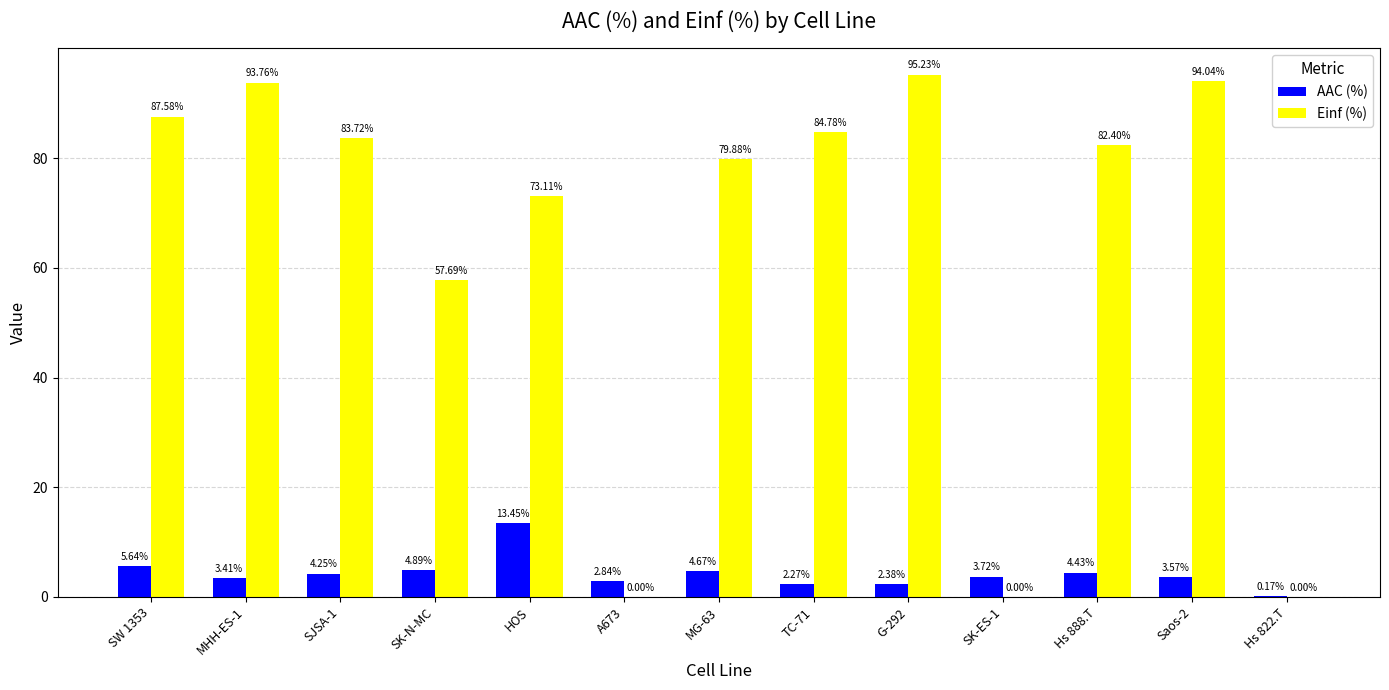

Between HOS and MG-63, which series saw the biggest shift?

AAC (%)